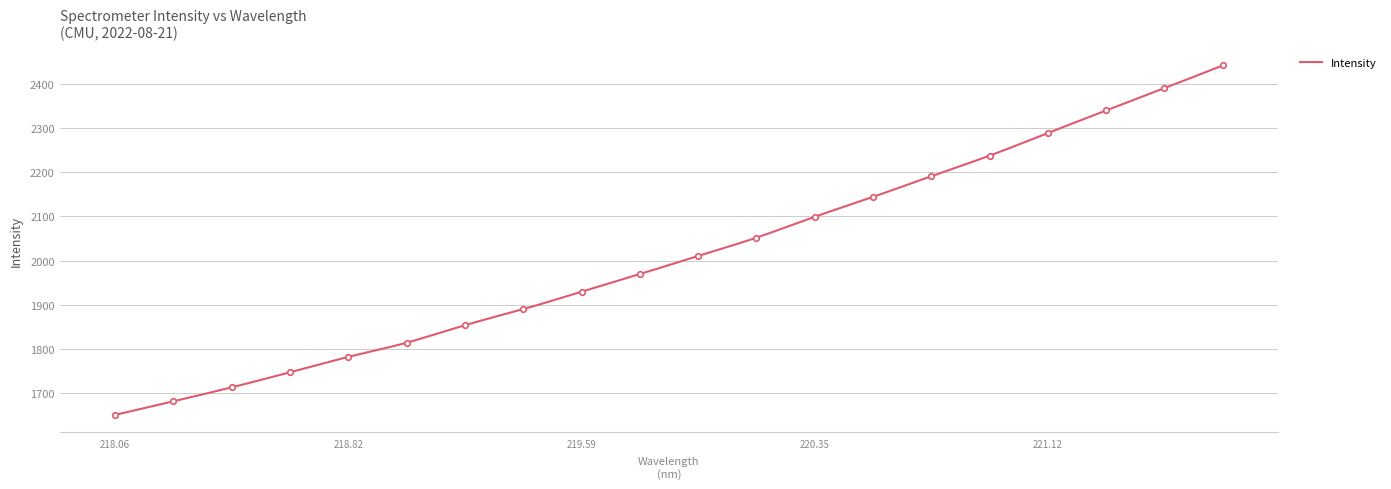

What is the highest value of the Intensity series?

2441.5